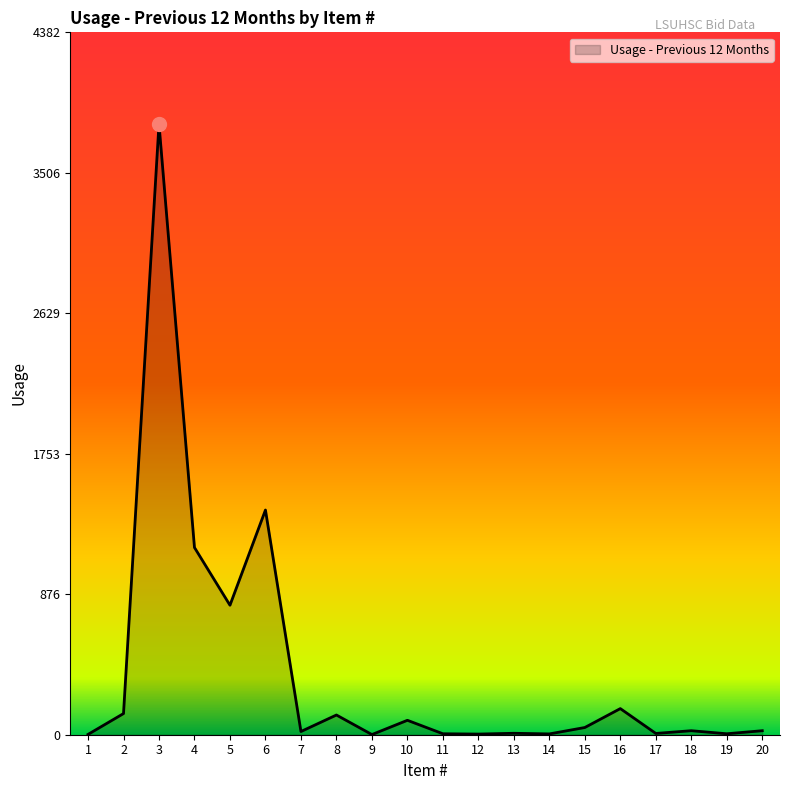

Is it true that the value at 3 is 3811?

True